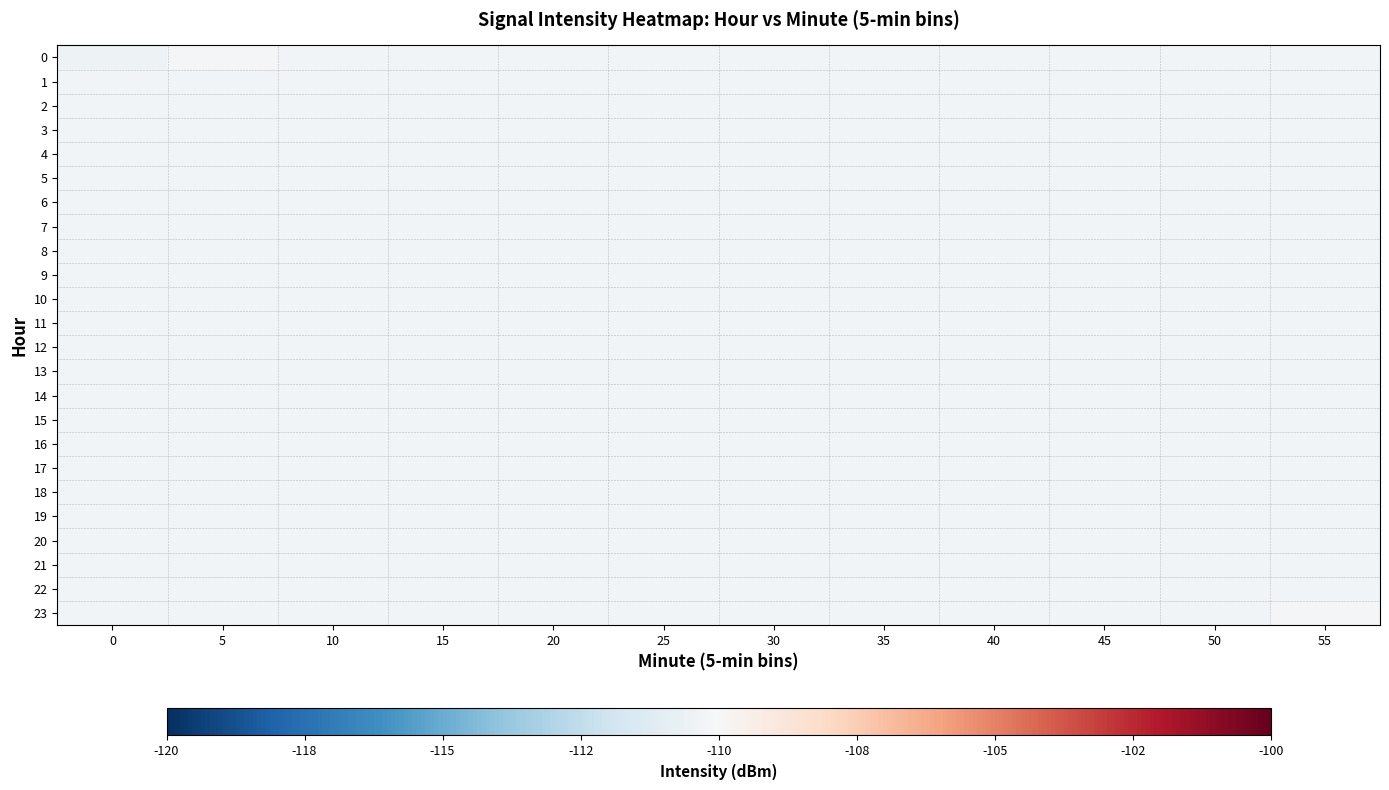

How many series are shown in this chart?

24